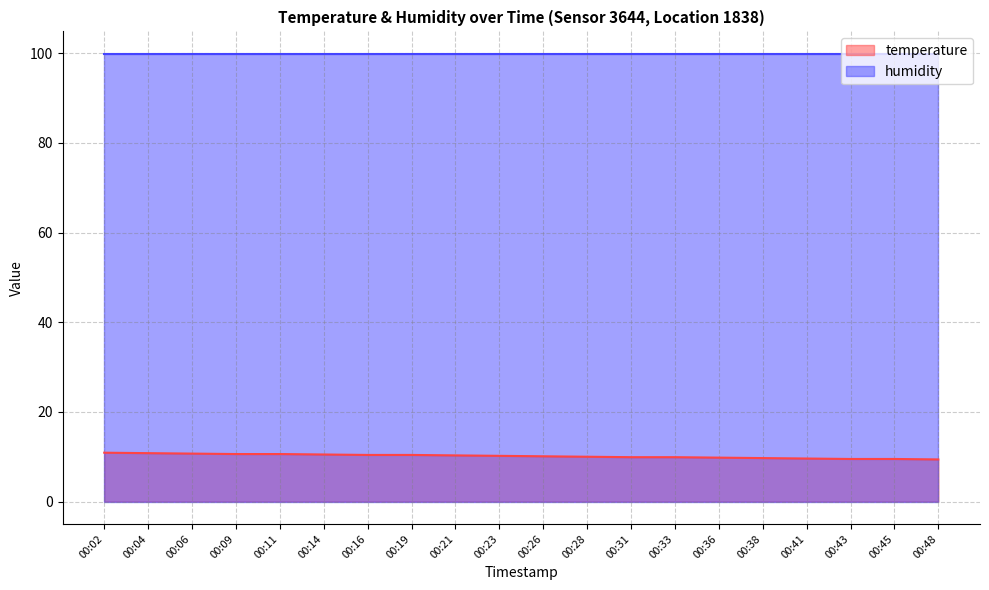

Reading left to right, extract all data points from this chart.

00:02=10.9	00:04=10.8	00:06=10.7	00:09=10.6	00:11=10.6	00:14=10.5	00:16=10.4	00:19=10.4	00:21=10.3	00:23=10.2	00:26=10.1	00:28=10.0	00:31=9.9	00:33=9.9	00:36=9.8	00:38=9.7	00:41=9.6	00:43=9.5	00:45=9.5	00:48=9.4